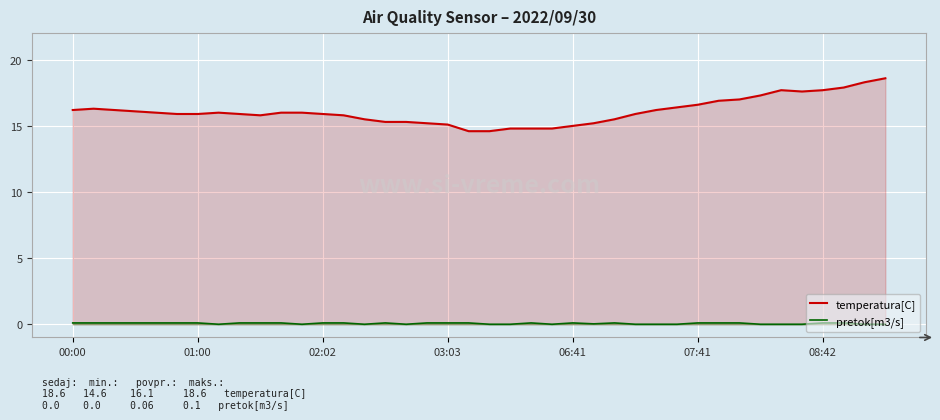

What is the greatest value displayed?

18.6